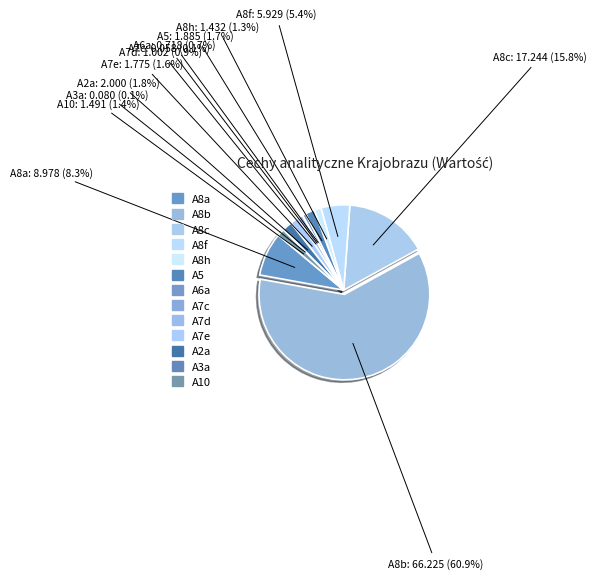

Which has a higher value, A6a or A5?

A5